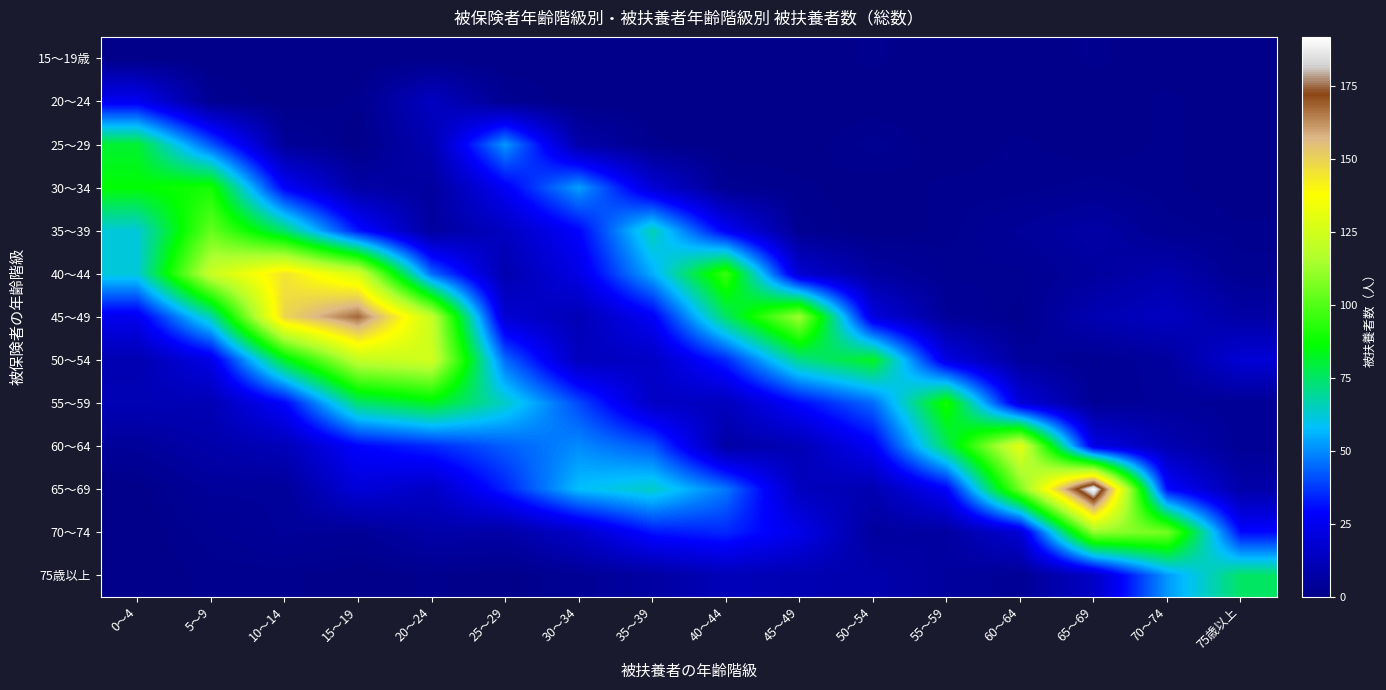

Which series has the largest total across all categories?

45～49